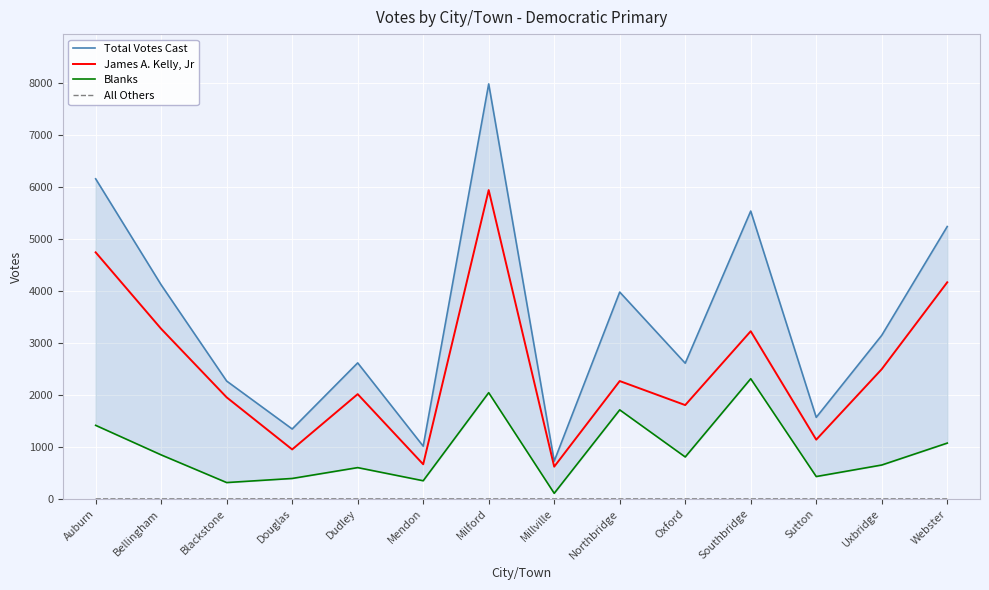

Between Dudley and Milford, which is larger?

Milford